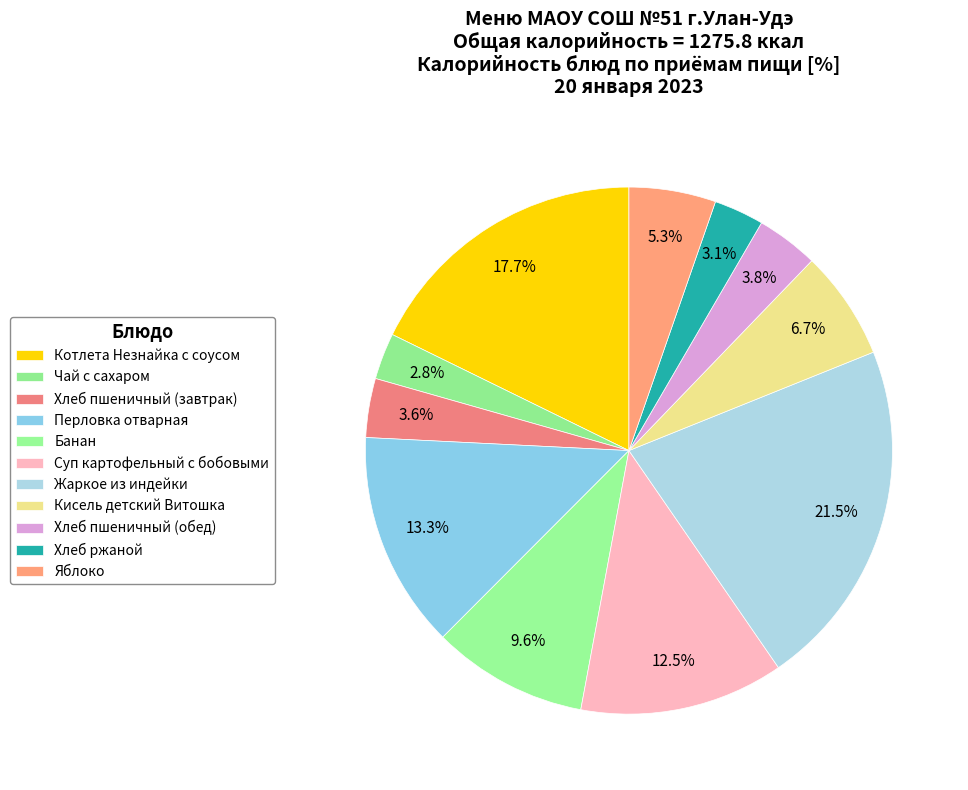

Does Хлеб пшеничный (обед) represent more than half of the total?

No